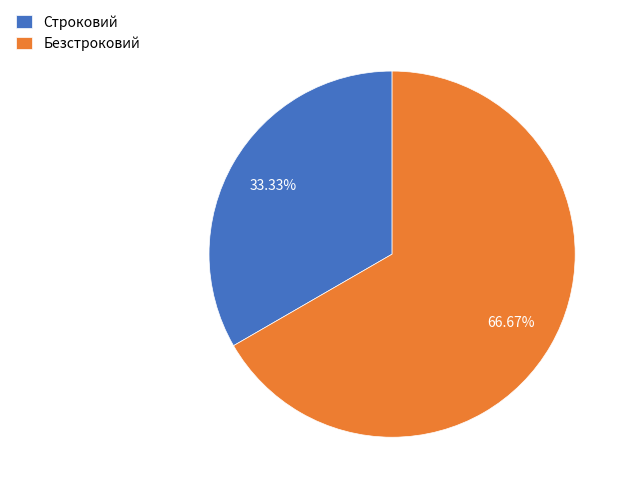

To the nearest percent, what is the difference between the Строковий and Безстроковий slice percentages?

33%